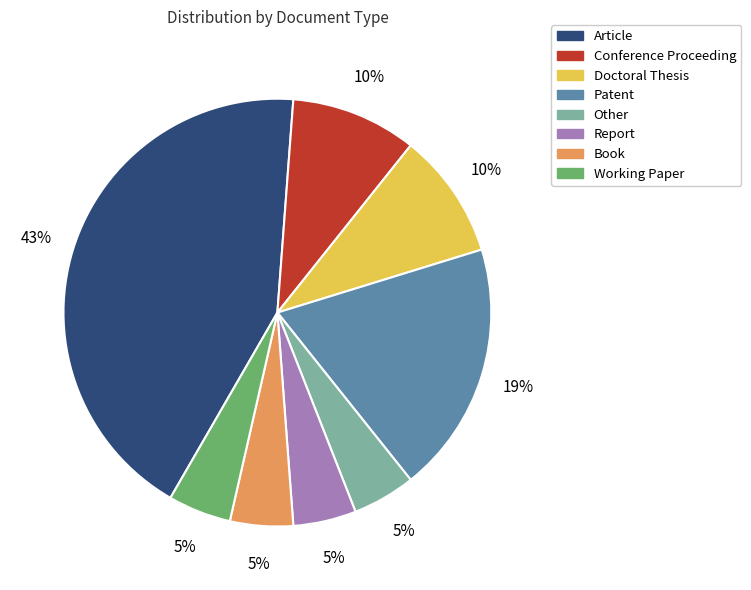

Do Conference Proceeding and Doctoral Thesis together represent more than half of the pie?

No